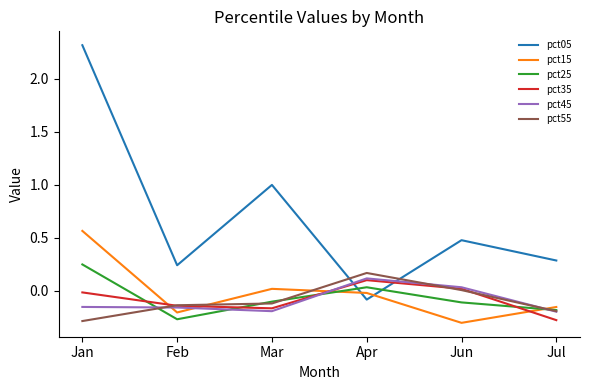

Which series has the widest spread of values?

pct05